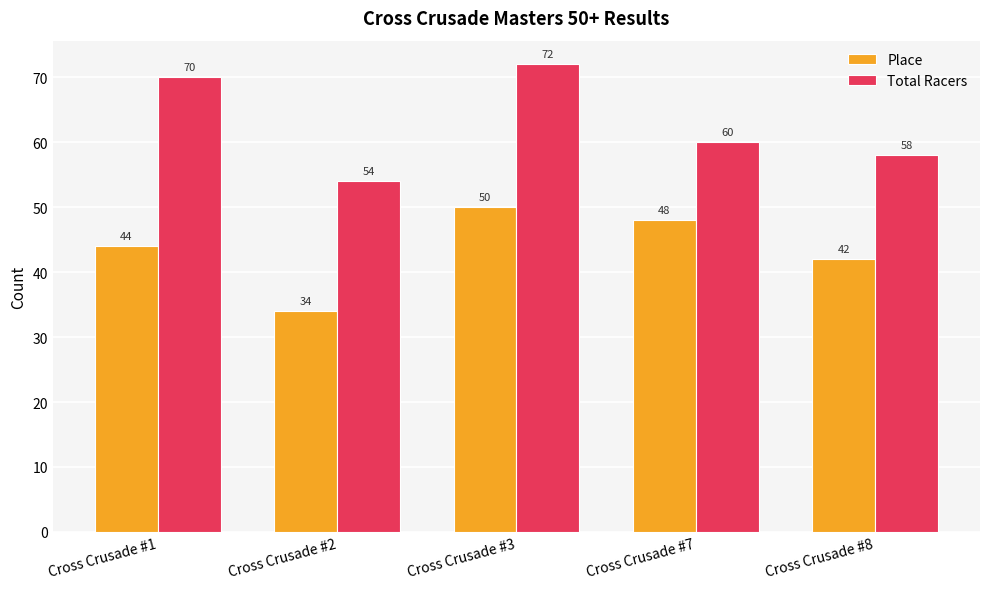

How many bars are there in each group?

2